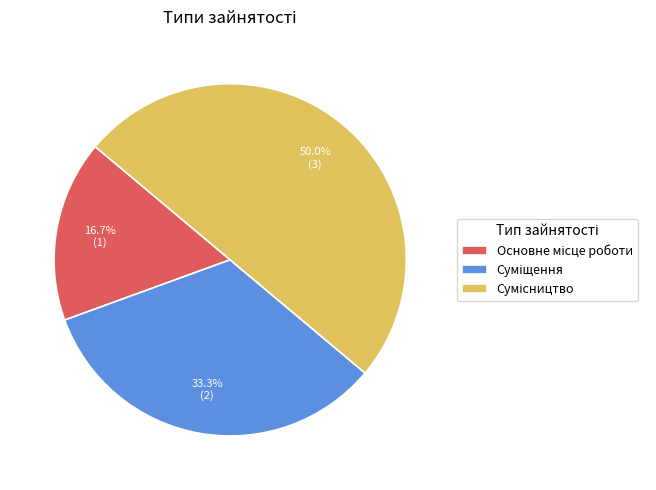

Count the number of slices in the pie.

3